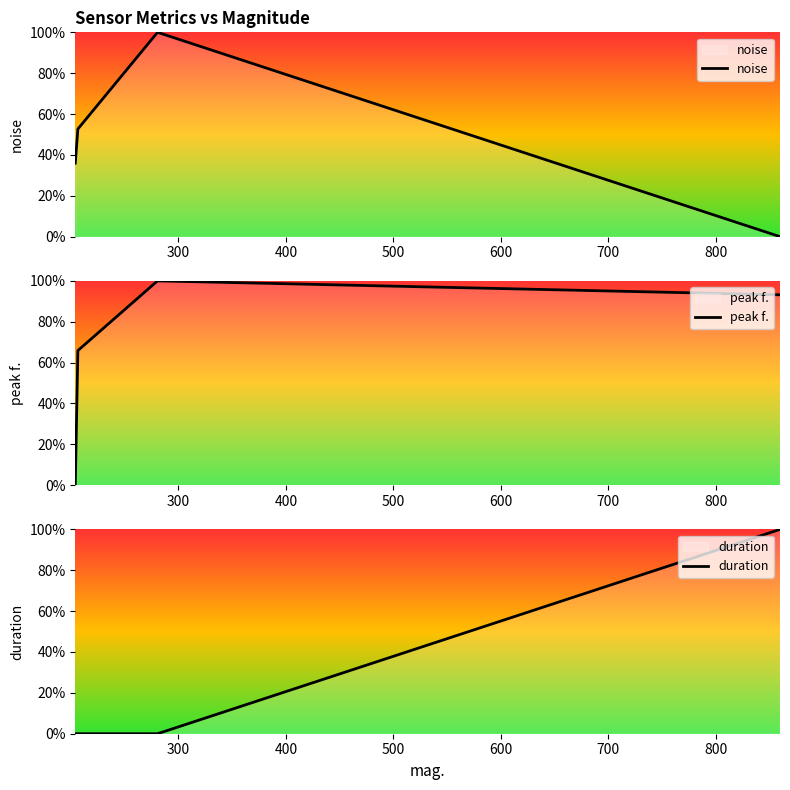

What is the total value across all series at 200?

36.0